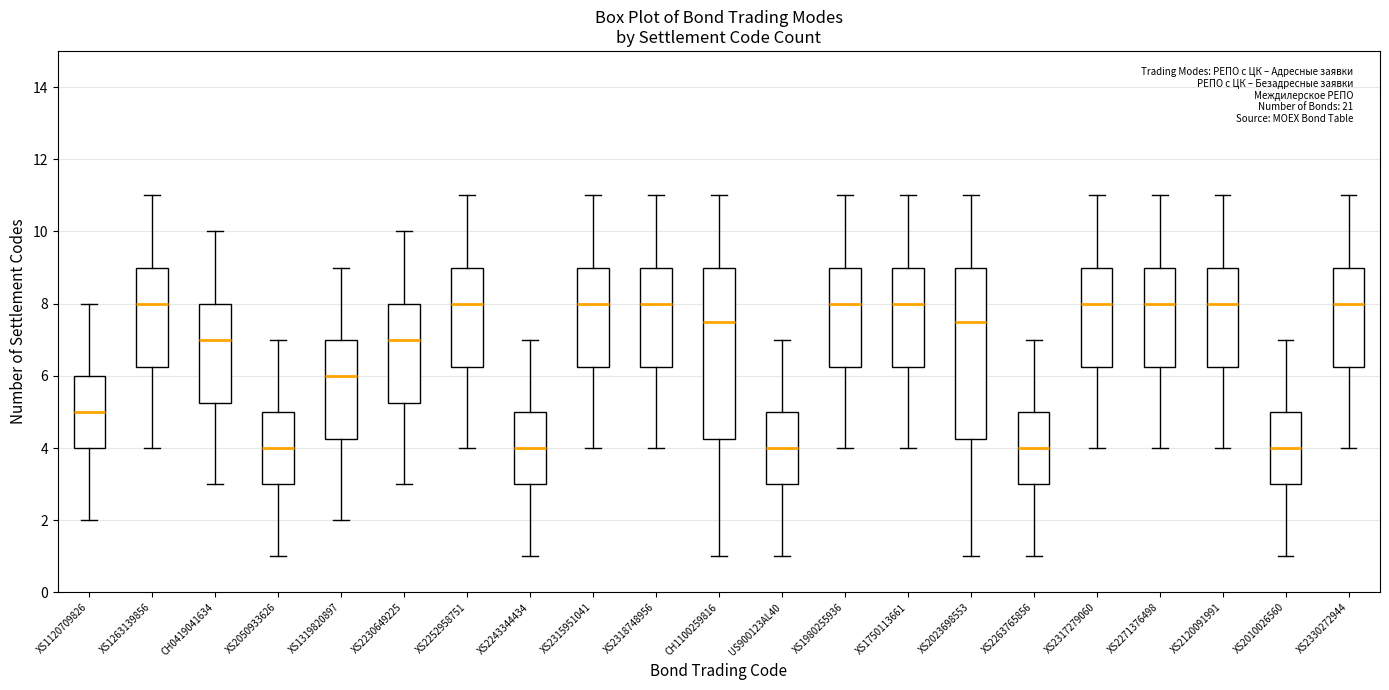

Where does the median line of the box for XS2263765856 sit on the y-axis? The values are not printed on the chart, so give them approximately, as read against the axis.

4.0